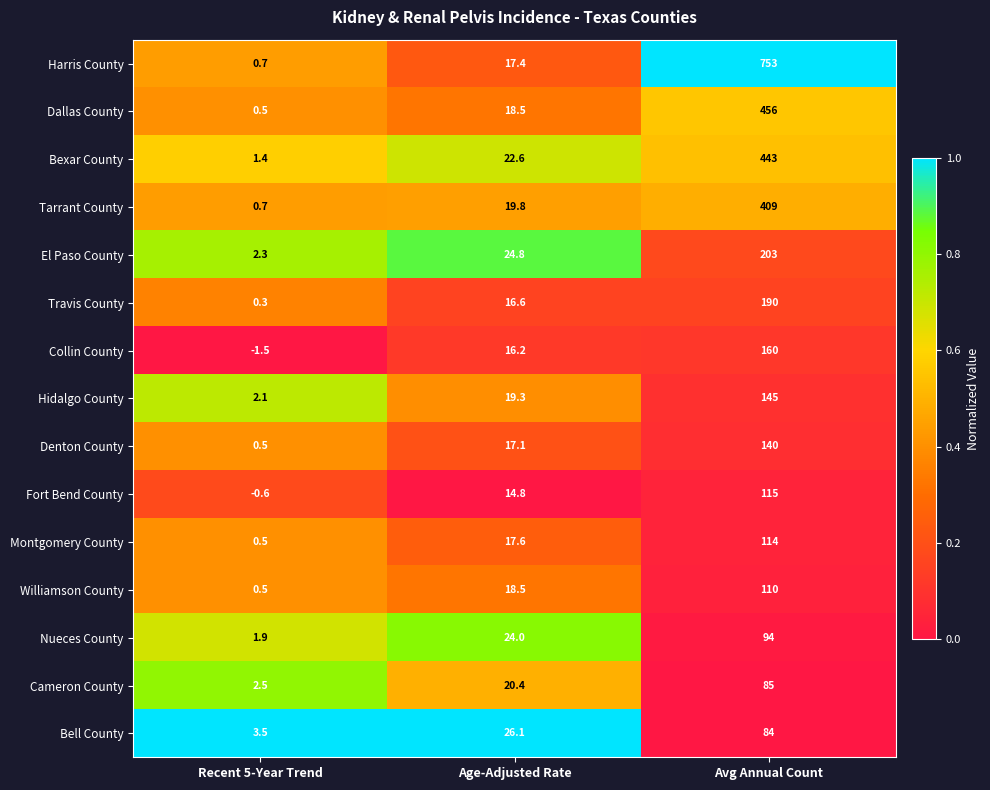

What is the total value across all series at Age-Adjusted Rate?

293.7